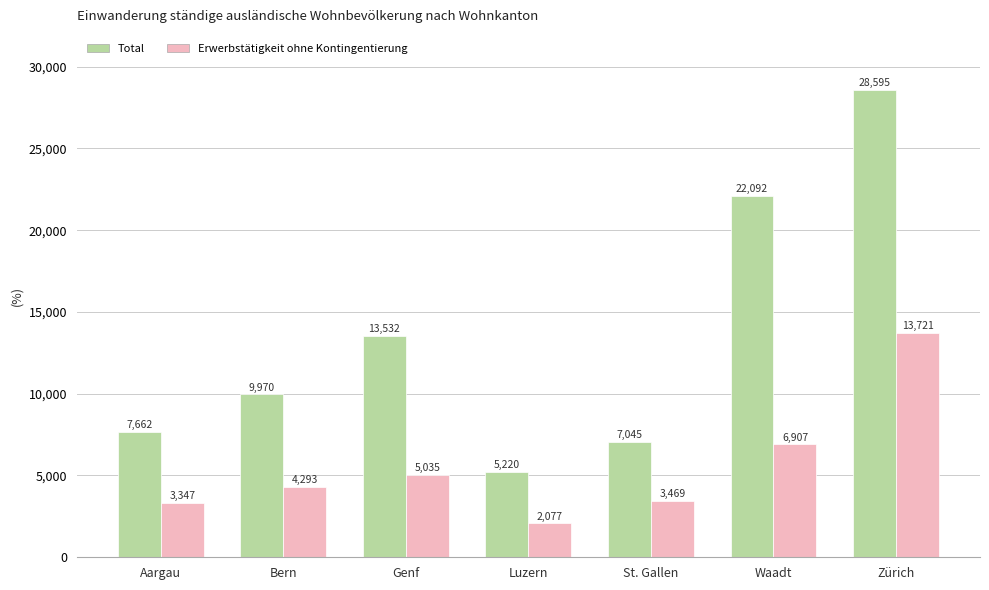

How many bars are there in total?

14